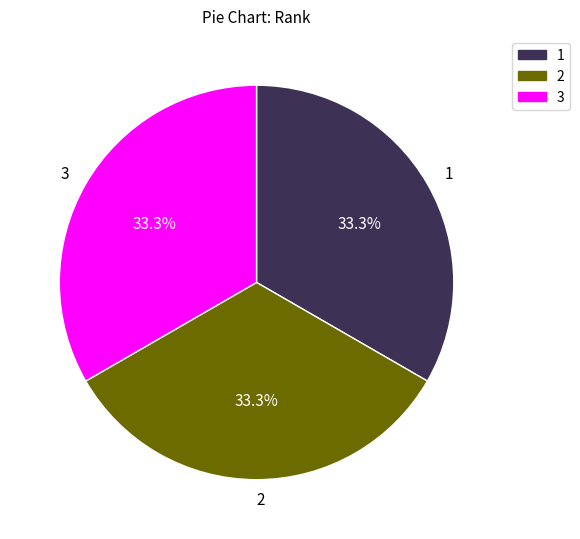

Does any single category account for the majority?

No